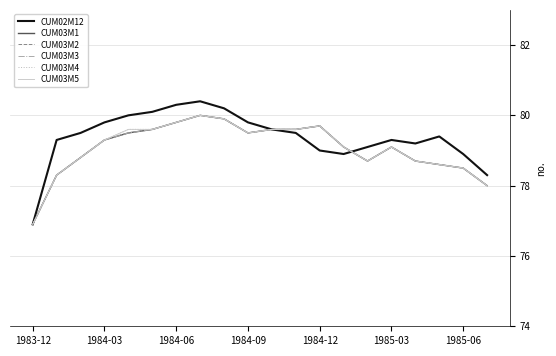

Is this an area chart (filled region under the line)?

No